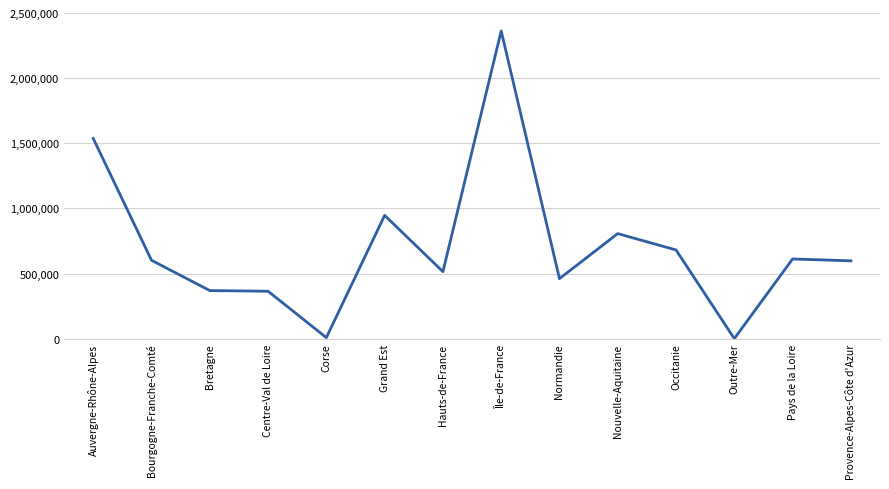

Where is the data nearest to the value 1181709?

Grand Est